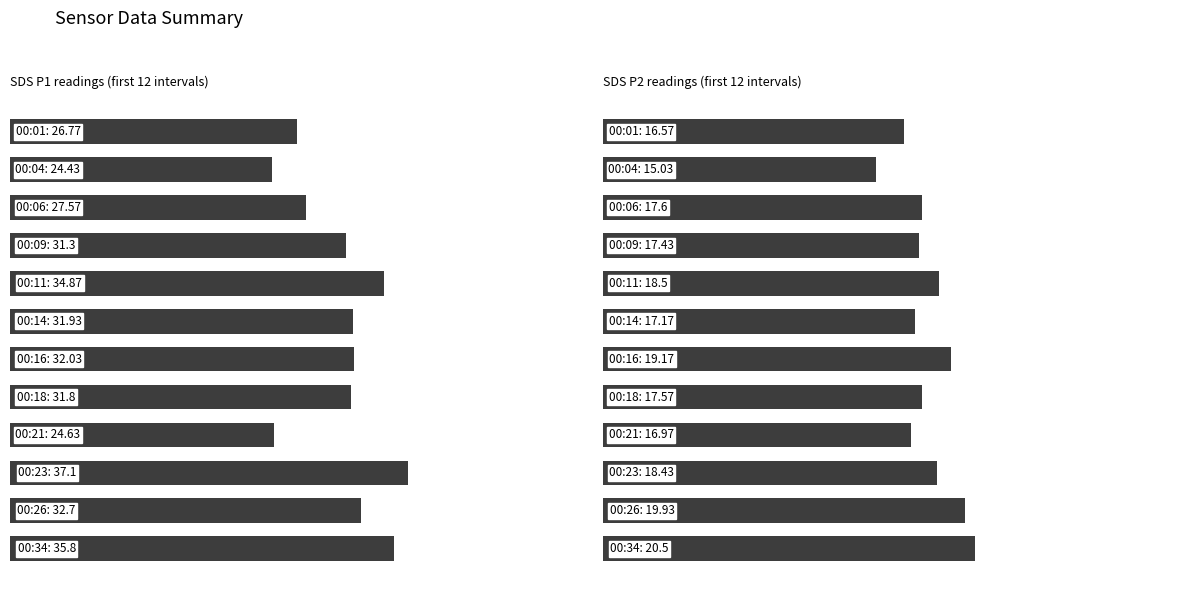

Read the SDS_P2 value at 5.

17.2